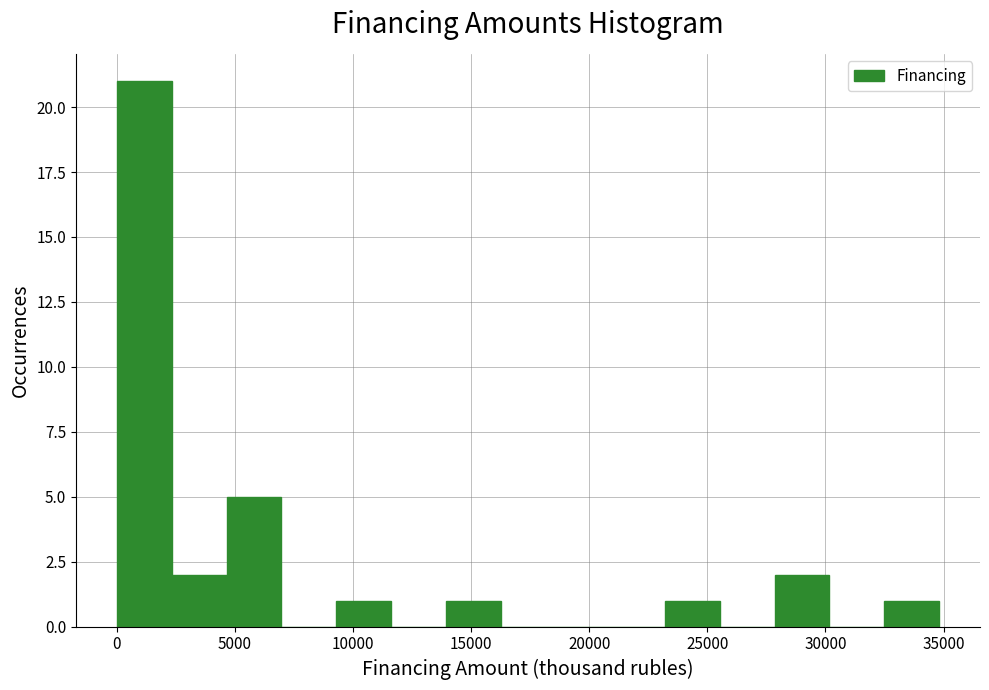

Which range on the x-axis has the tallest bar?

0 to 2500